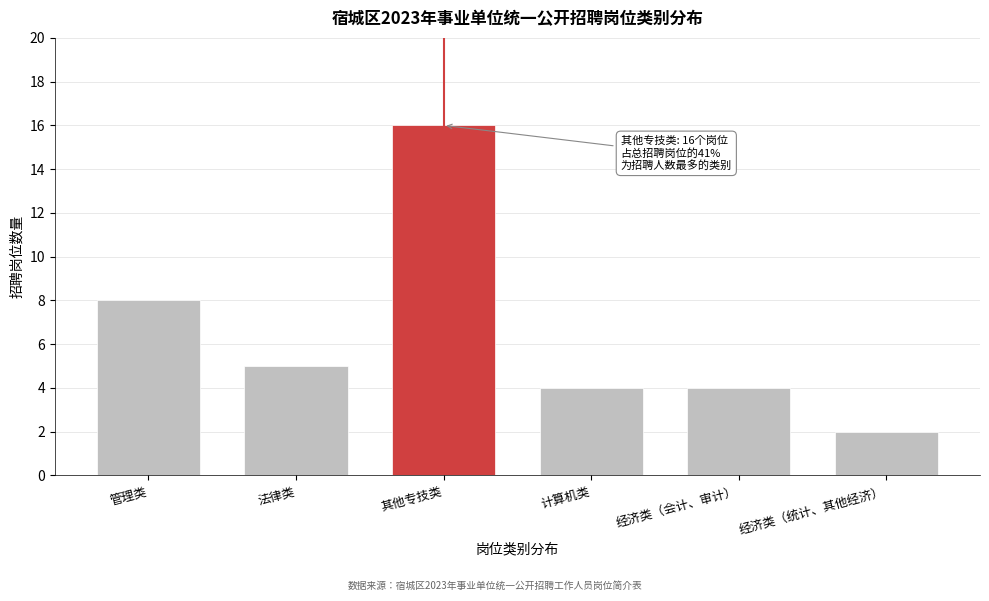

Reading left to right, what are all the values shown in this chart?

8	5	16	4	4	2